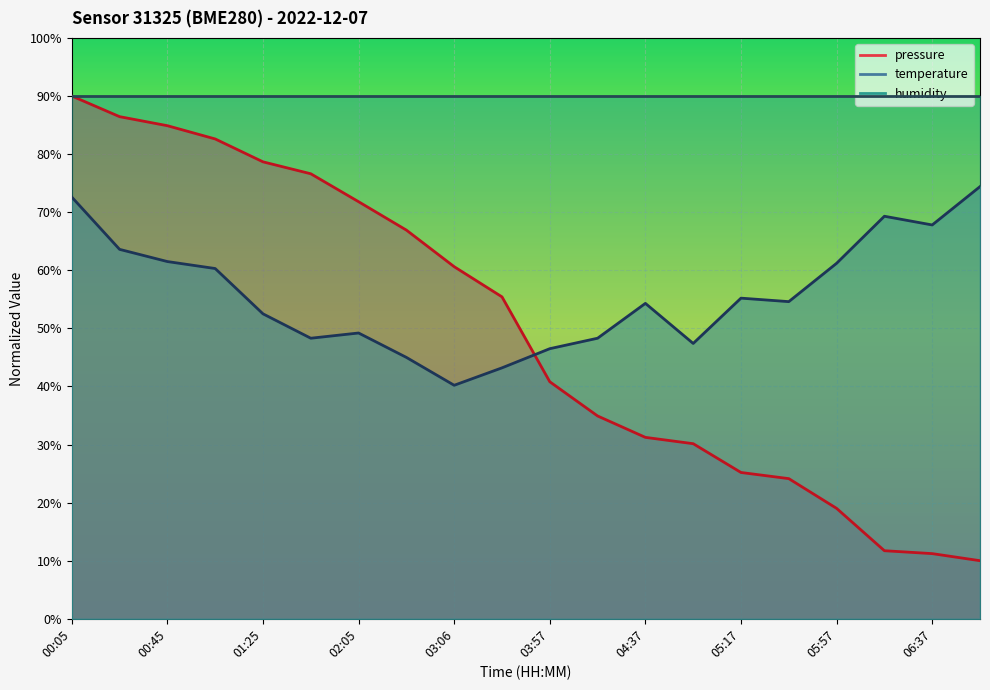

Reading left to right, list all the values displayed in this chart.

pressure: 00:05=90.0	00:25=86.4	00:45=84.9	01:05=82.6	01:25=78.7	01:45=76.6	02:05=71.8	02:36=66.9	03:06=60.6	03:27=55.4	03:57=40.8	04:17=34.9	04:37=31.2	04:57=30.1	05:17=25.2	05:37=24.1	05:57=19.0	06:17=11.7	06:37=11.2	06:57=10.0
temperature: 00:05=72.6	00:25=63.6	00:45=61.5	01:05=60.3	01:25=52.5	01:45=48.3	02:05=49.2	02:36=45.0	03:06=40.2	03:27=43.2	03:57=46.5	04:17=48.3	04:37=54.3	04:57=47.4	05:17=55.2	05:37=54.6	05:57=61.2	06:17=69.3	06:37=67.8	06:57=74.4